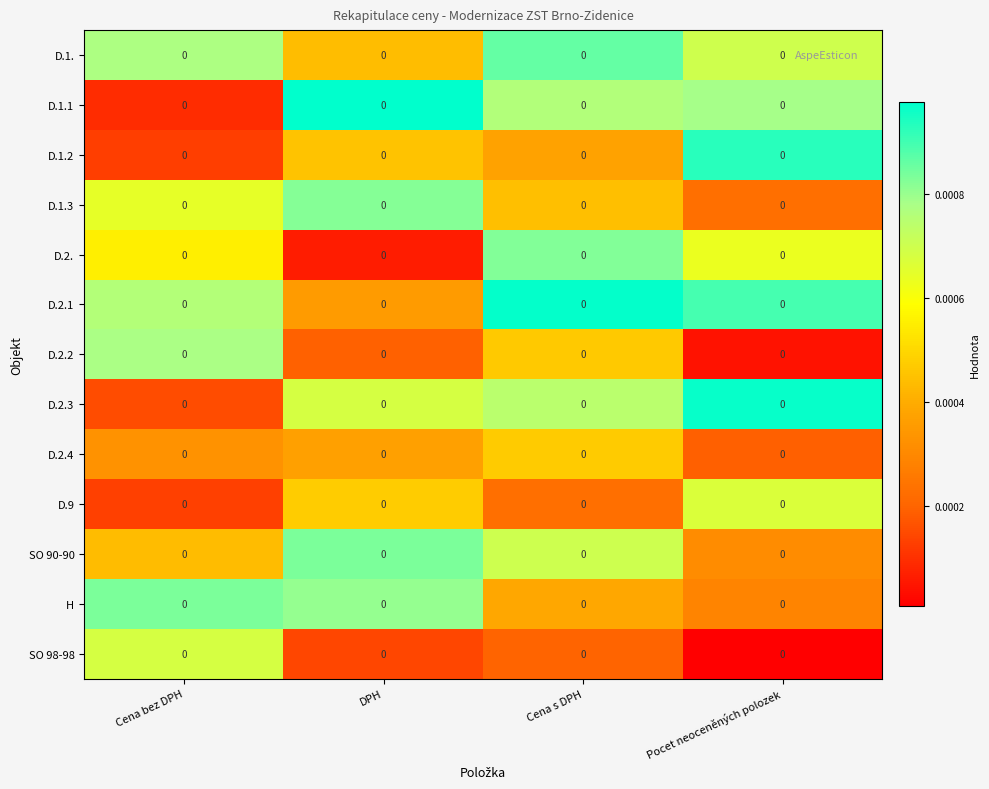

Which has a higher value, Cena bez DPH or DPH?

Cena bez DPH